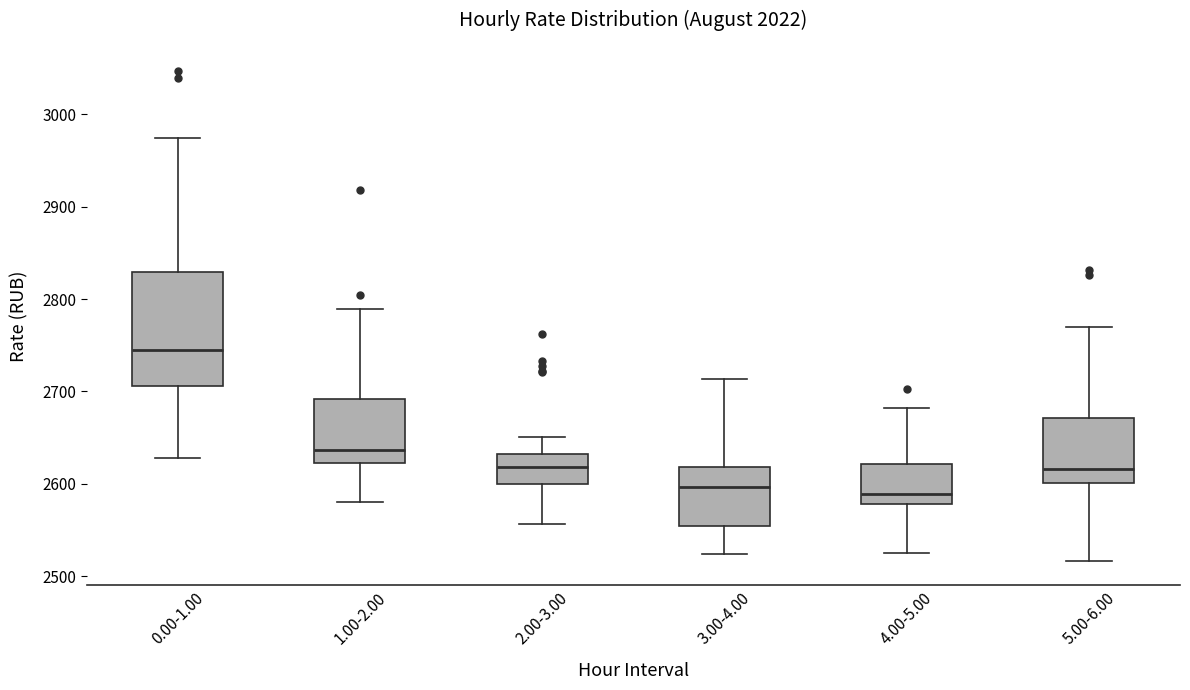

Where is the upper edge of the box for 4.00-5.00 on the y-axis? The values are not printed on the chart, so give them approximately, as read against the axis.

2620